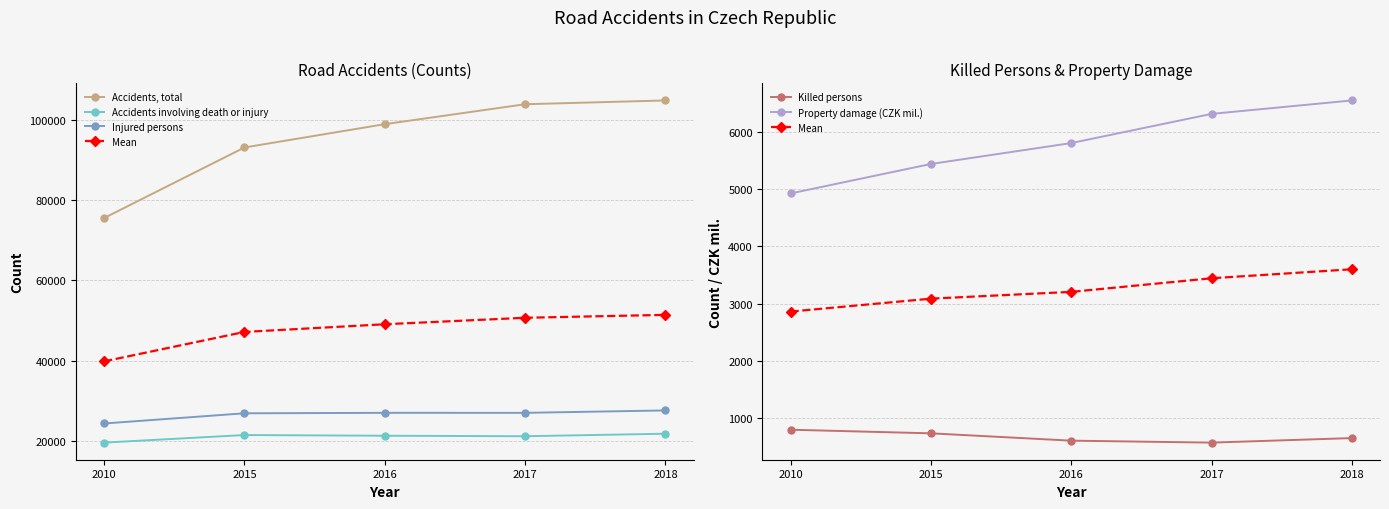

Where is Accidents, total nearest to the value 90143?

2015